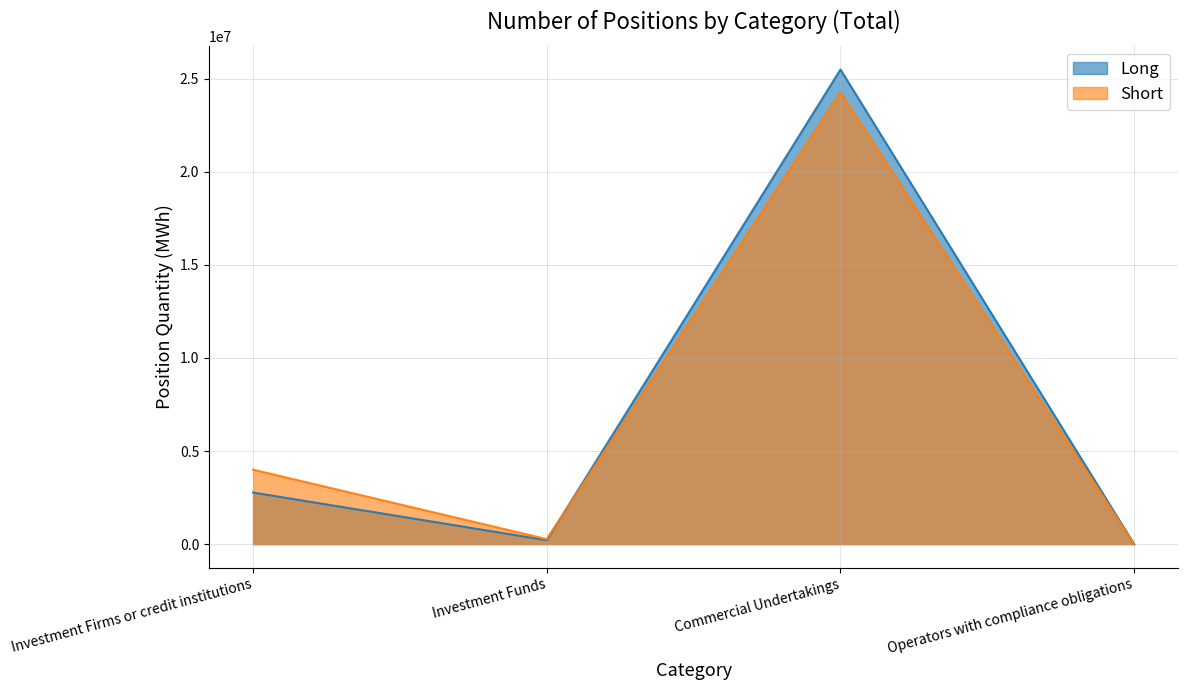

What is the total value across all series at Commercial Undertakings?

49751988